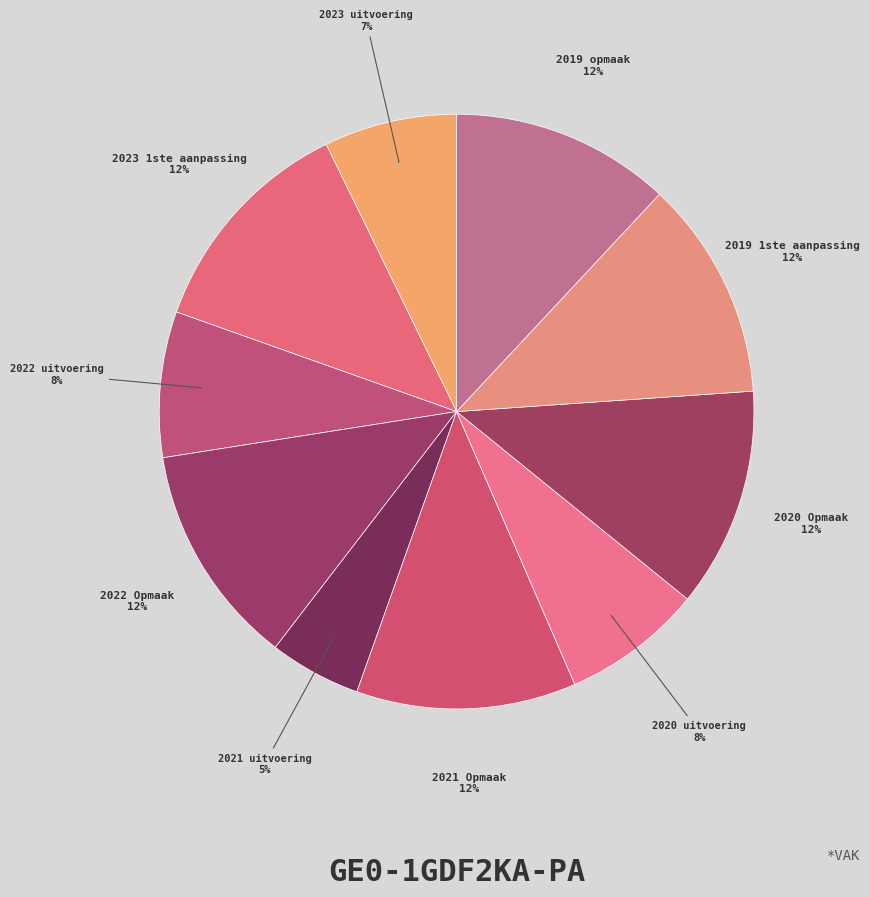

Which slice is the smallest?

2021 uitvoering